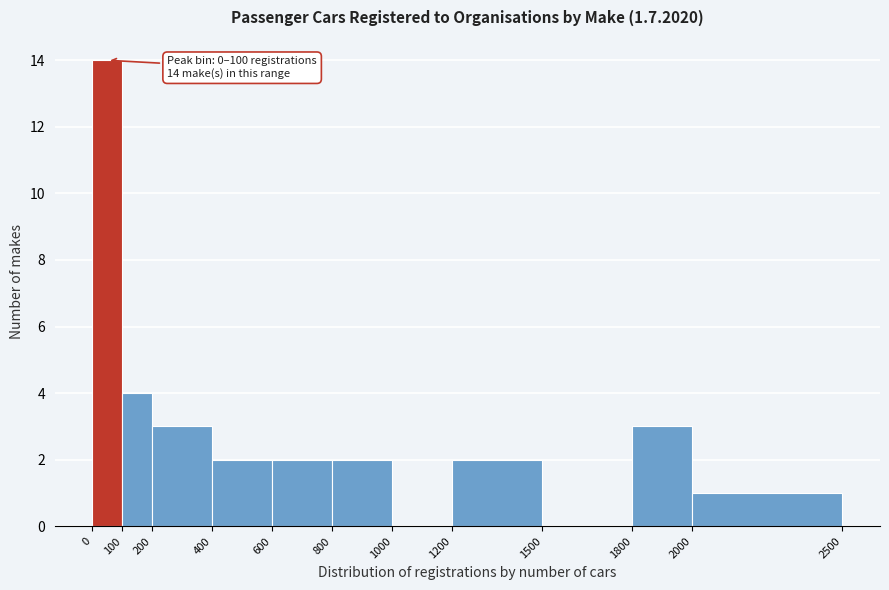

Over which range of the x-axis is the bar tallest?

0 to 100